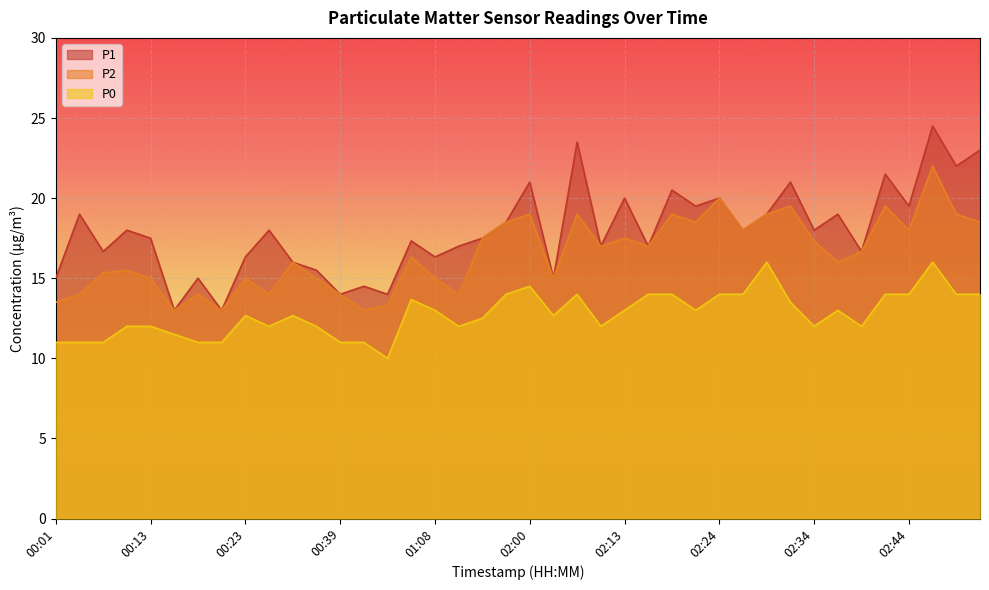

True or false: P1 and P2 cross at least once.

False